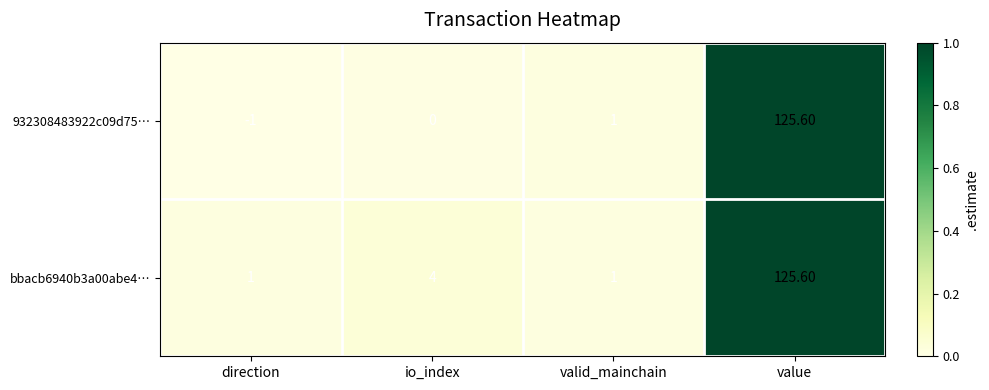

Which label corresponds to the smallest value in the chart?

direction